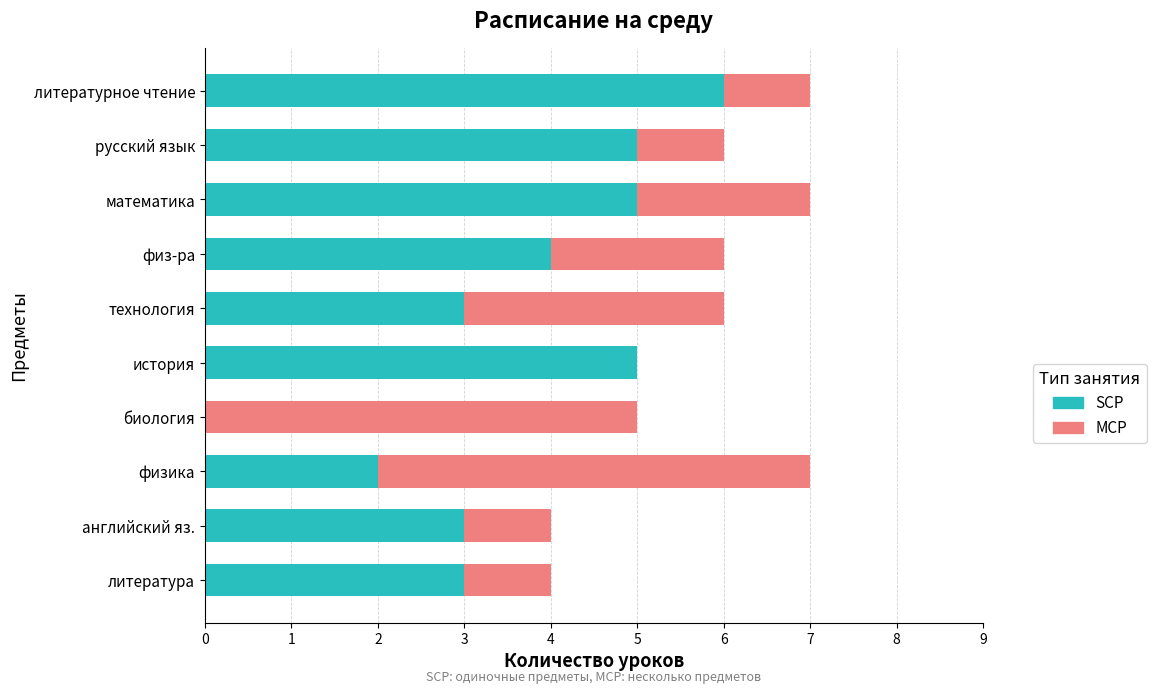

Count the SCP values in the range 3 to 5.

7